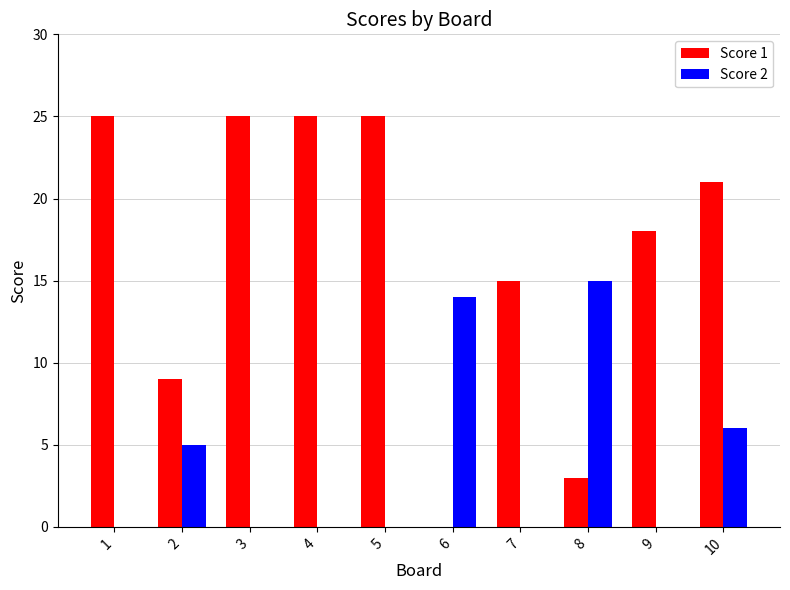

How many data points does each series have?

10